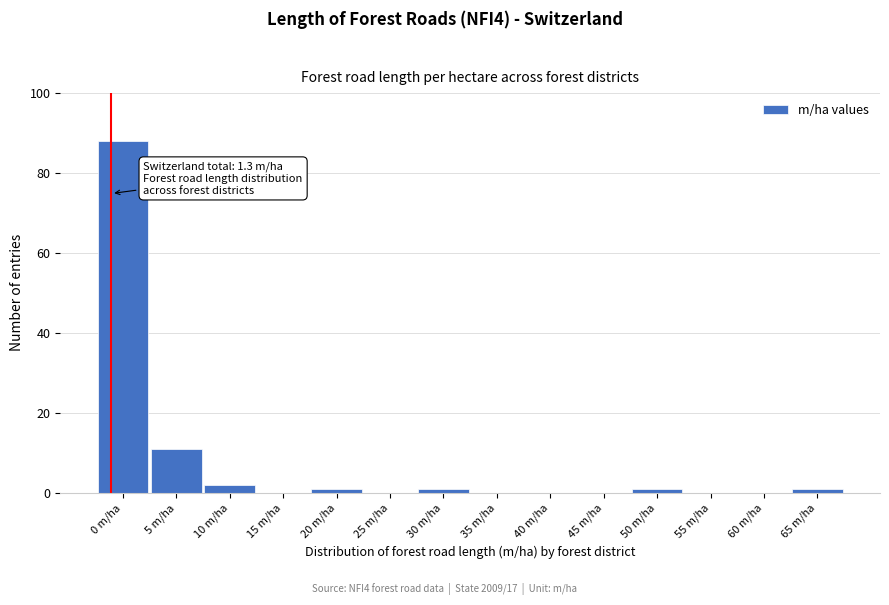

Reading right to left, what are all the values shown in this chart?

65 m/ha=1	60 m/ha=0	55 m/ha=0	50 m/ha=1	45 m/ha=0	40 m/ha=0	35 m/ha=0	30 m/ha=1	25 m/ha=0	20 m/ha=1	15 m/ha=0	10 m/ha=2	5 m/ha=11	0 m/ha=88